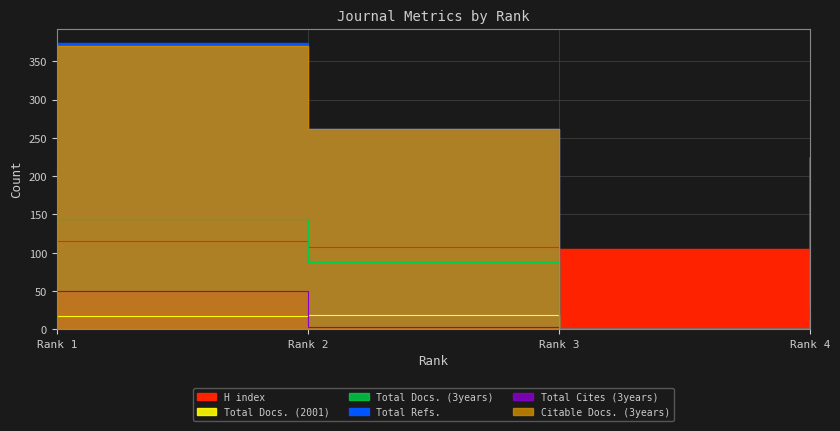

Which series changed the most between Rank 1 and Rank 3?

Total Refs.